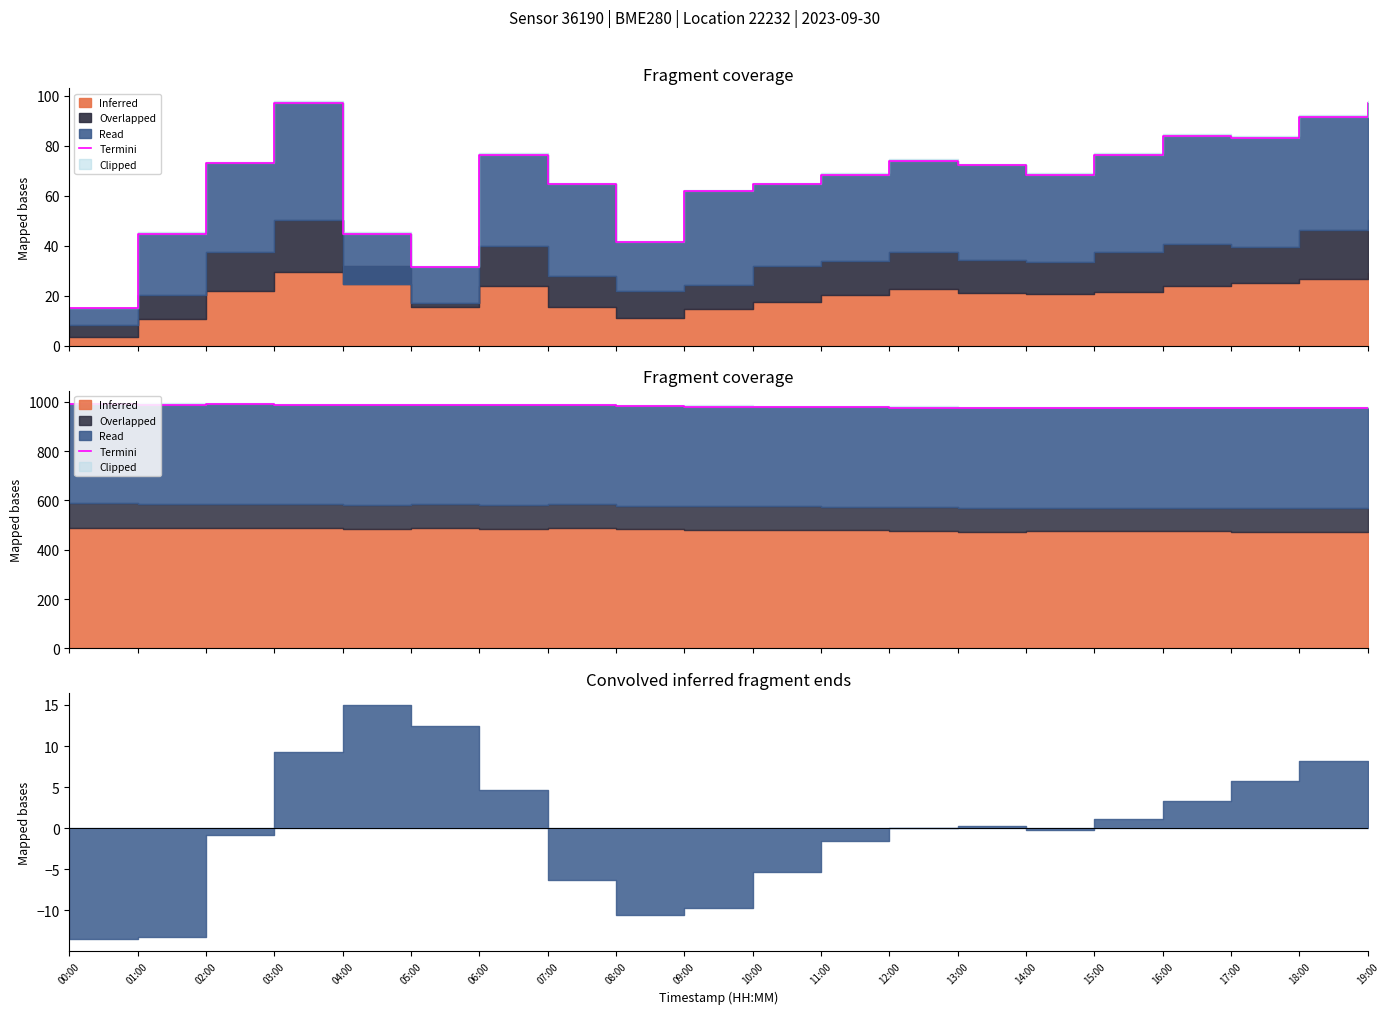

Rank the categories by value from highest to lowest.

00:00, 02:00, 01:00, 03:00, 05:00, 07:00, 04:00, 06:00, 08:00, 09:00, 10:00, 11:00, 12:00, 14:00, 15:00, 16:00, 13:00, 17:00, 18:00, 19:00